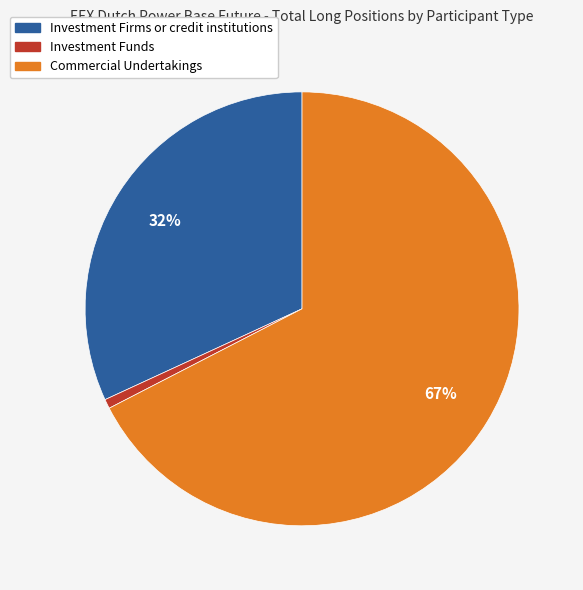

To the nearest percent, what is the average slice percentage?

33%